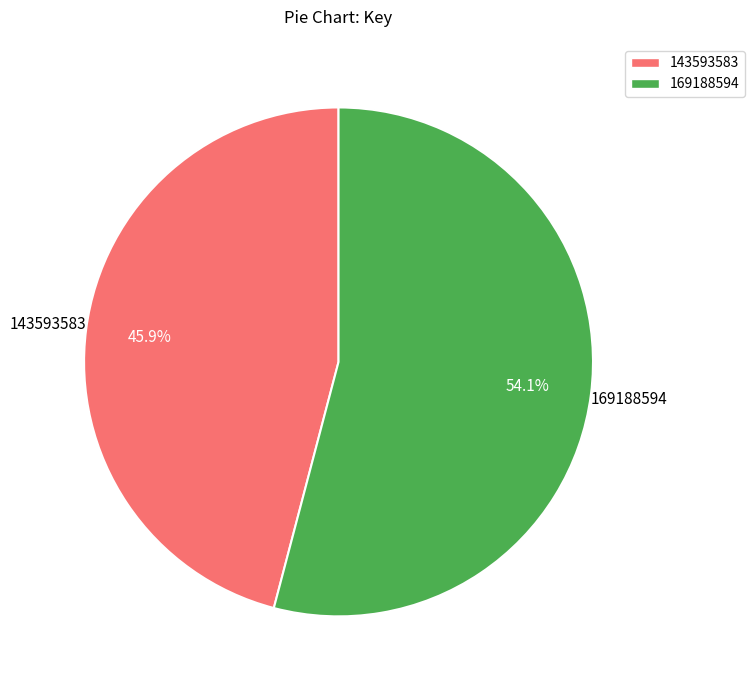

How many segments does this pie chart have?

2